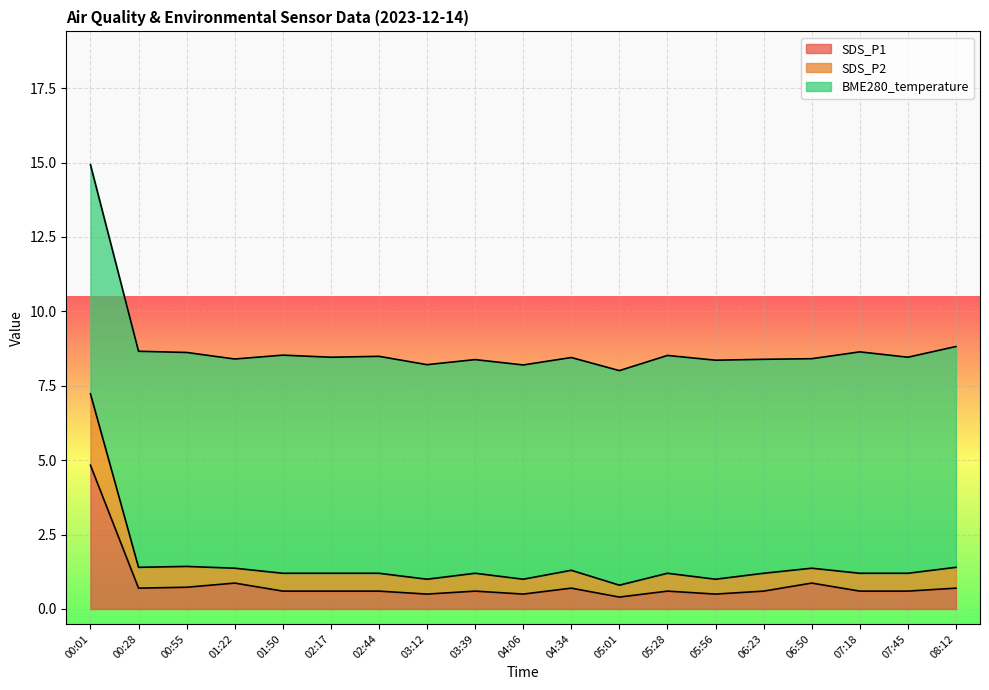

What is the maximum value for SDS_P1?

4.8